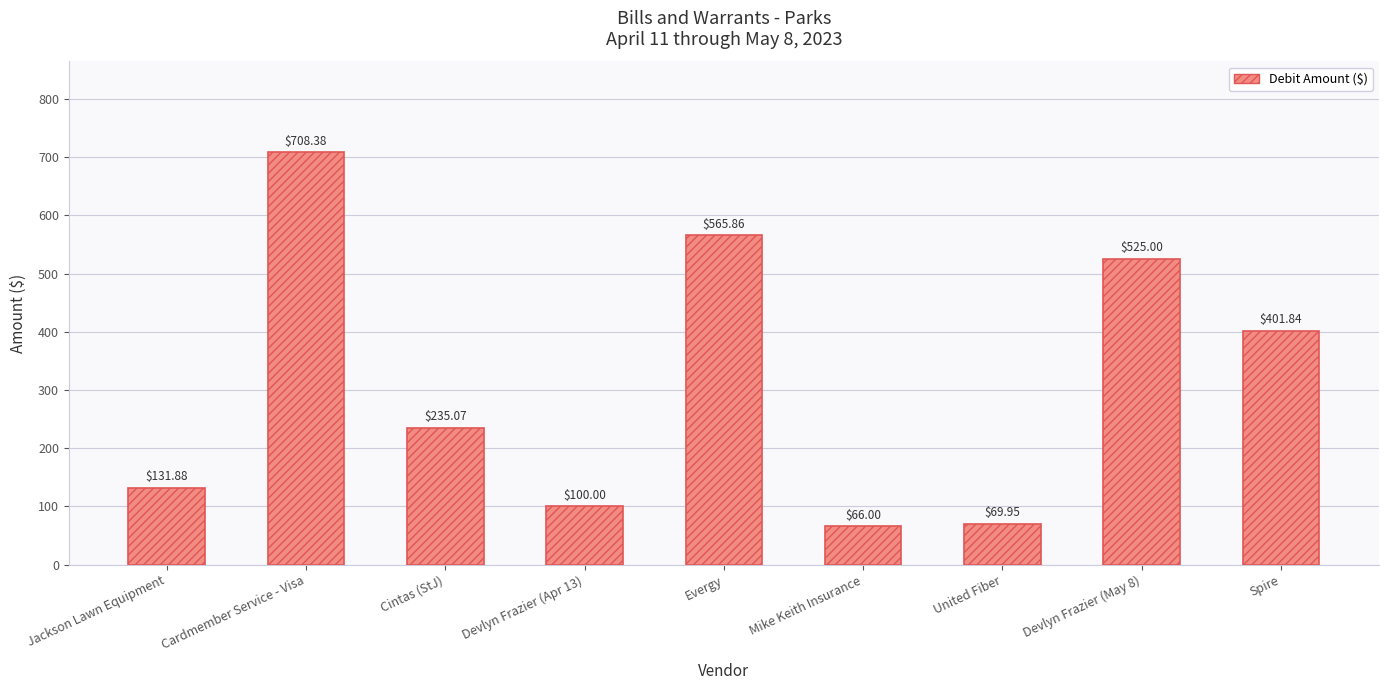

What is the label of the 3rd bar from the left?

Cintas (StJ)